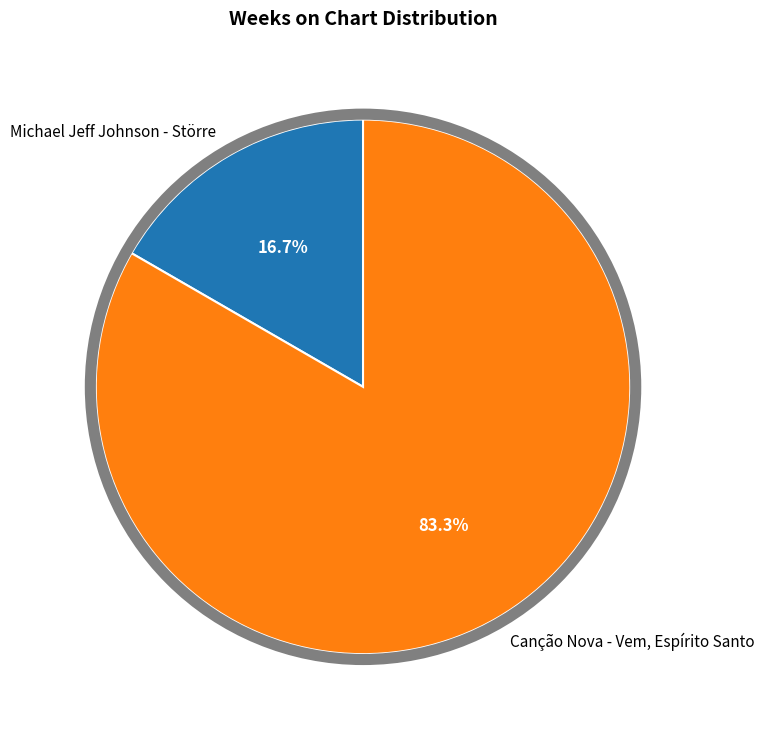

Rank the categories by value from lowest to highest.

Michael Jeff Johnson - Större, Canção Nova - Vem, Espírito Santo